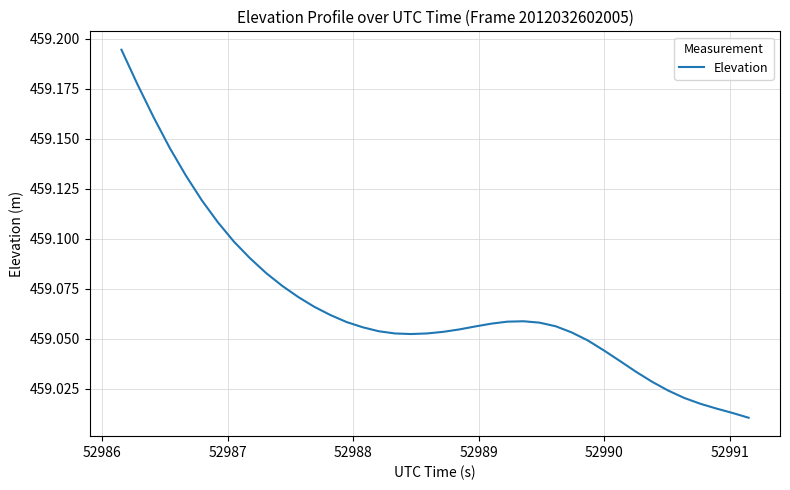

Reading left to right, extract all data points from this chart.

459.2	459.2	459.2	459.1	459.1	459.1	459.1	459.1	459.1	459.1	459.1	459.1	459.1	459.1	459.1	459.1	459.1	459.1	459.1	459.1	459.1	459.1	459.1	459.1	459.1	459.1	459.1	459.1	459.1	459.0	459.0	459.0	459.0	459.0	459.0	459.0	459.0	459.0	459.0	459.0